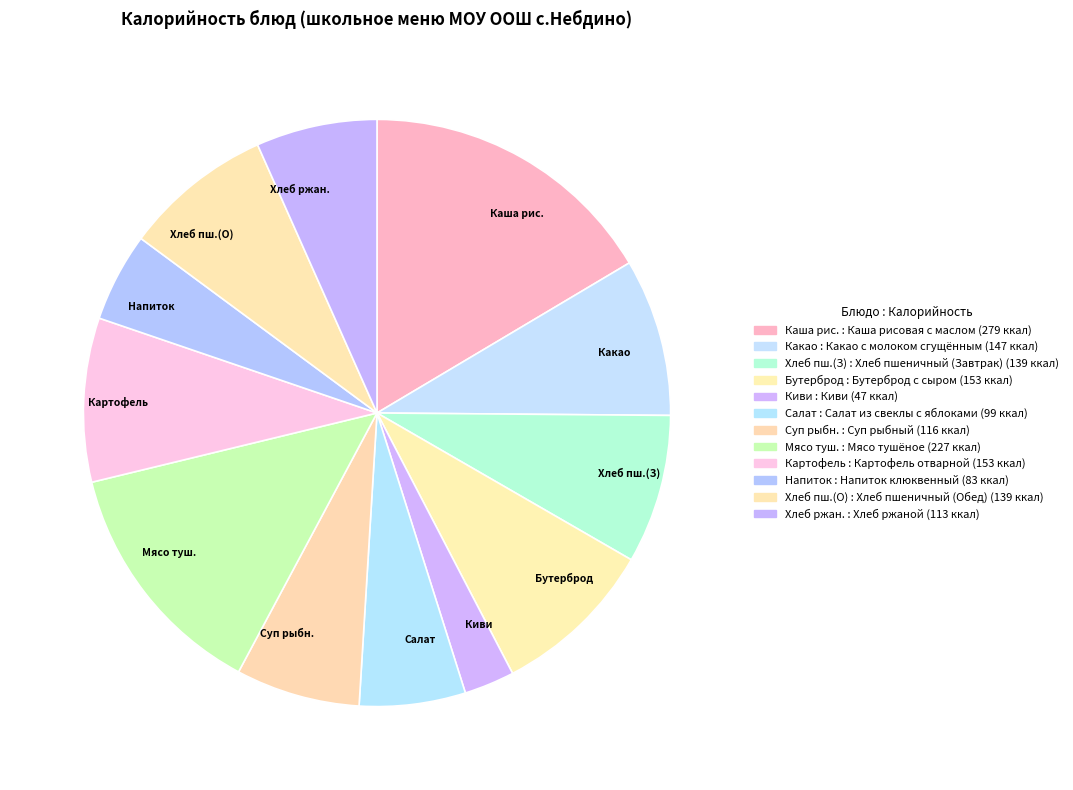

How many slices are in this pie chart?

12